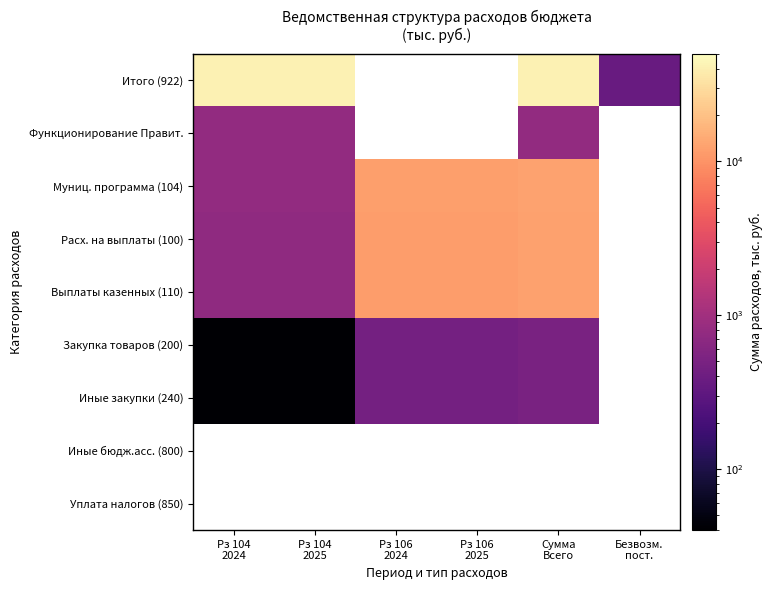

What is the difference between the maximum and minimum values in the Иные закупки (240) series?

460.5